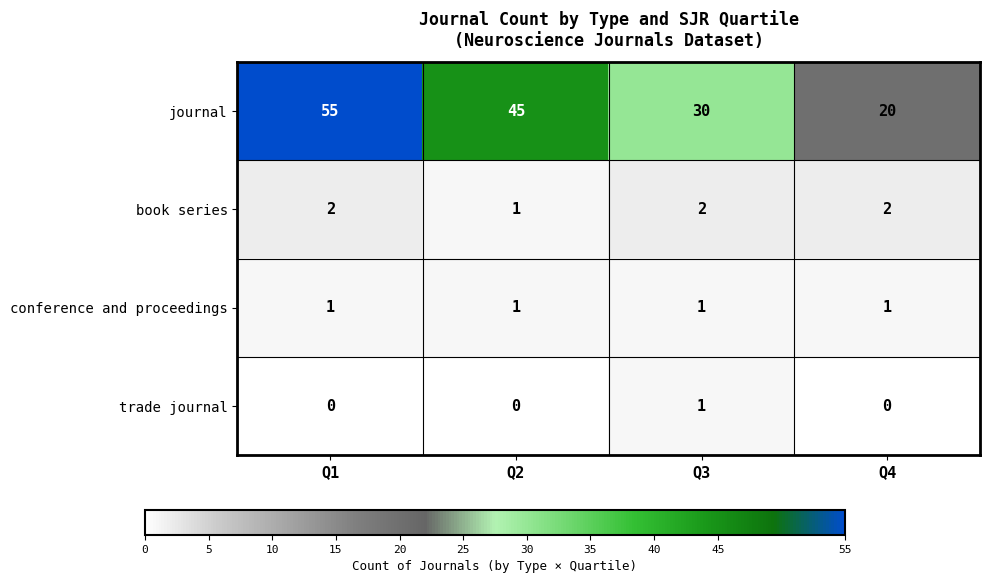

Reading right to left, list all the values displayed in this chart.

journal: 20	30	45	55
book series: 2	2	1	2
conference and proceedings: 1	1	1	1
trade journal: 0	1	0	0